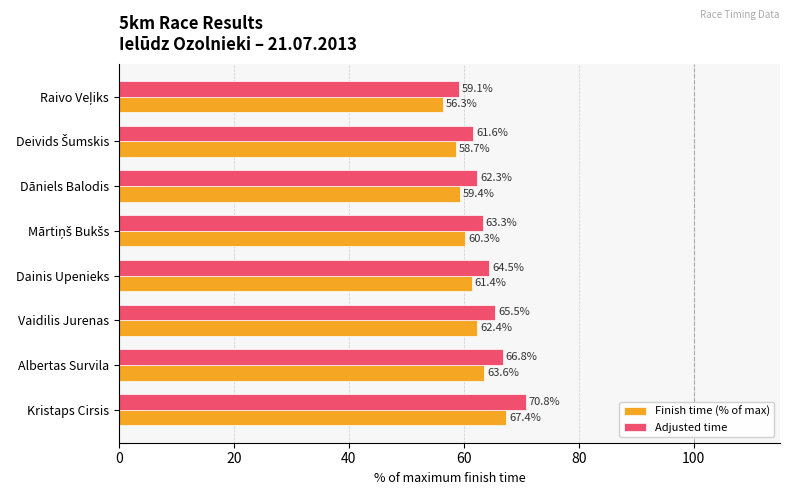

At how many categories does at least one series exceed 63?

5